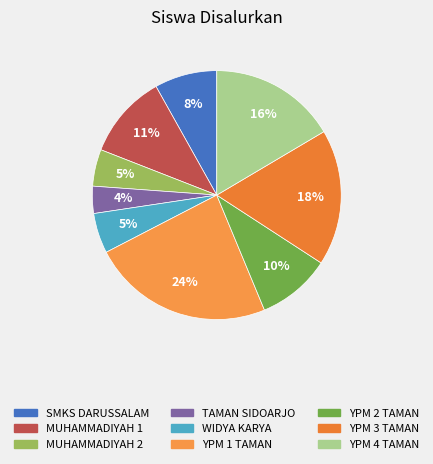

To the nearest percent, what is the difference between the largest and smallest slice percentages?

20%